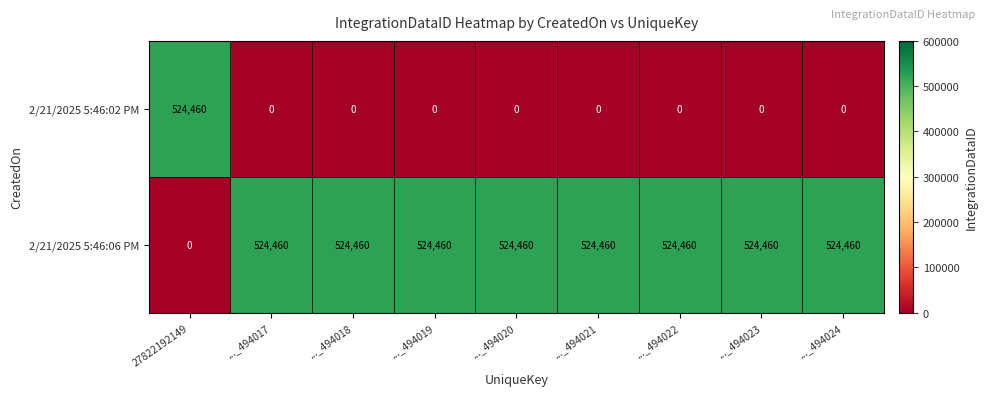

How many data points does each series have?

9